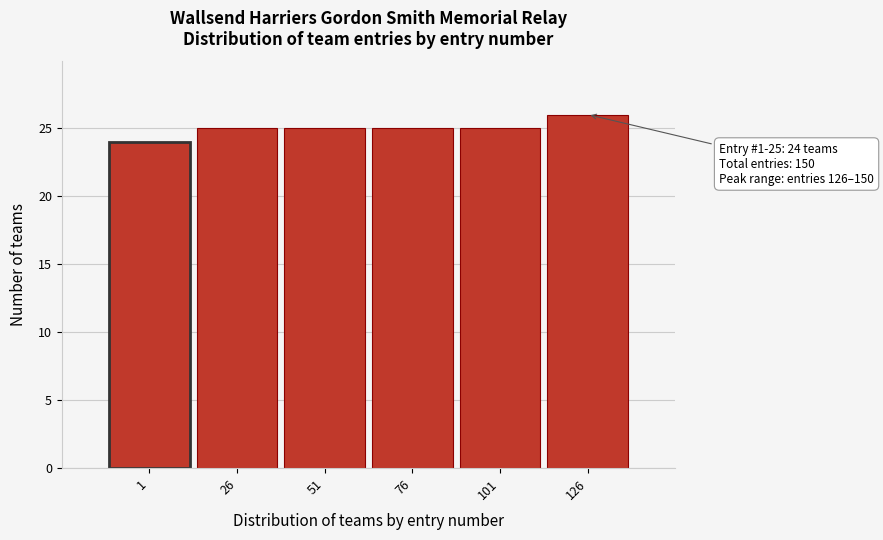

Reading left to right, transcribe all the data shown in this chart.

1=24	26=25	51=25	76=25	101=25	126=26